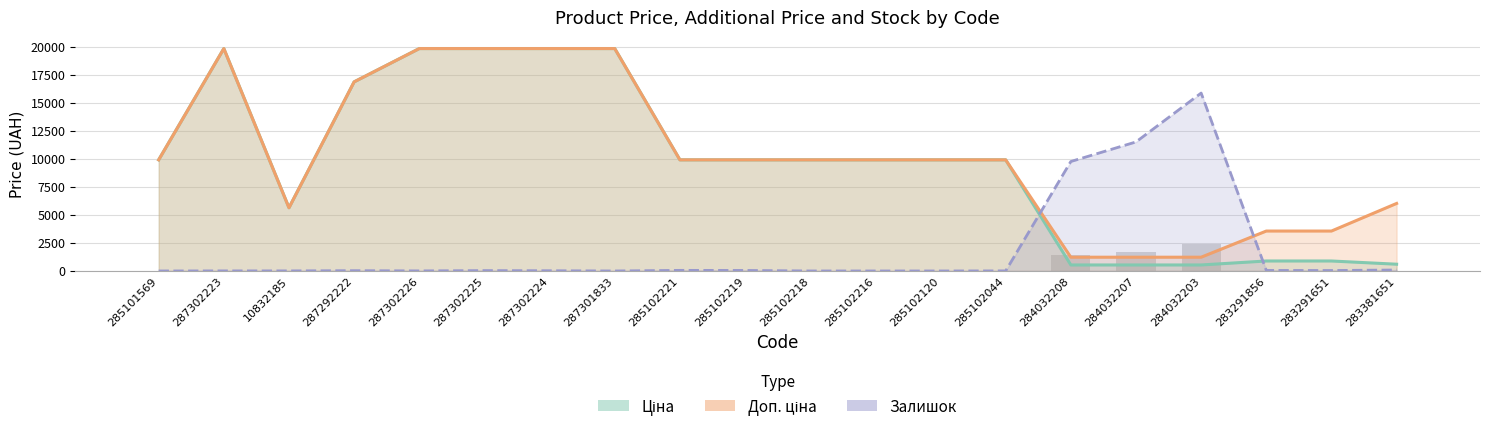

Is the value of Ціна at 10832185 greater than the value of Доп. ціна at 287302224?

No